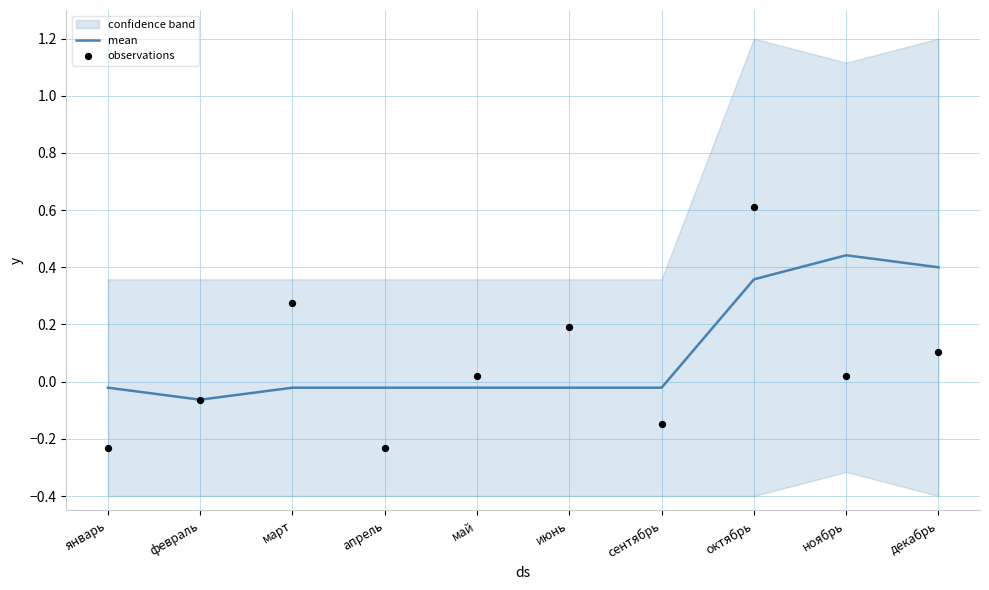

At which label does mean first exceed 0?

октябрь